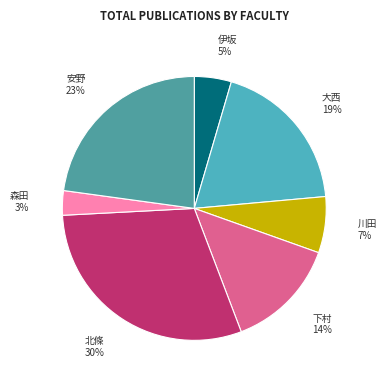

How many slices are in this pie chart?

7